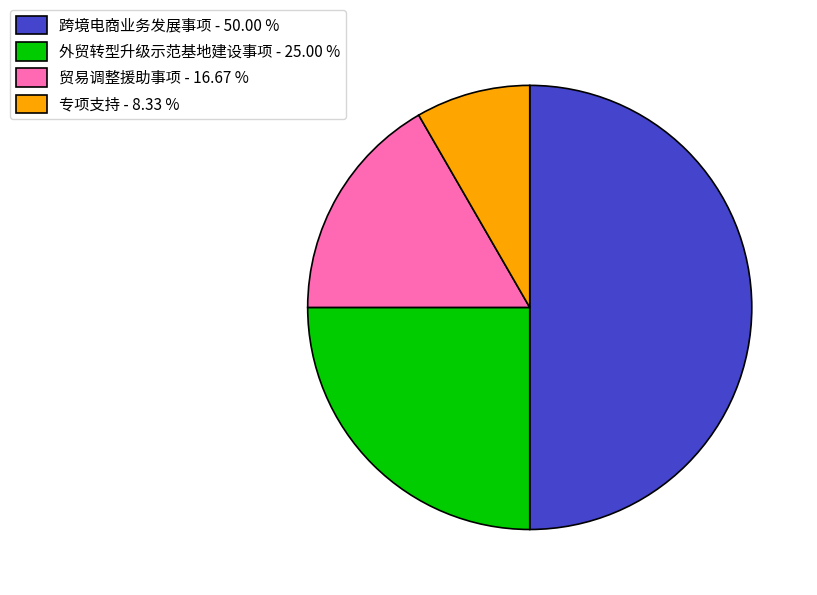

Is 贸易调整援助事项 - 16.67 % the majority of the pie?

No